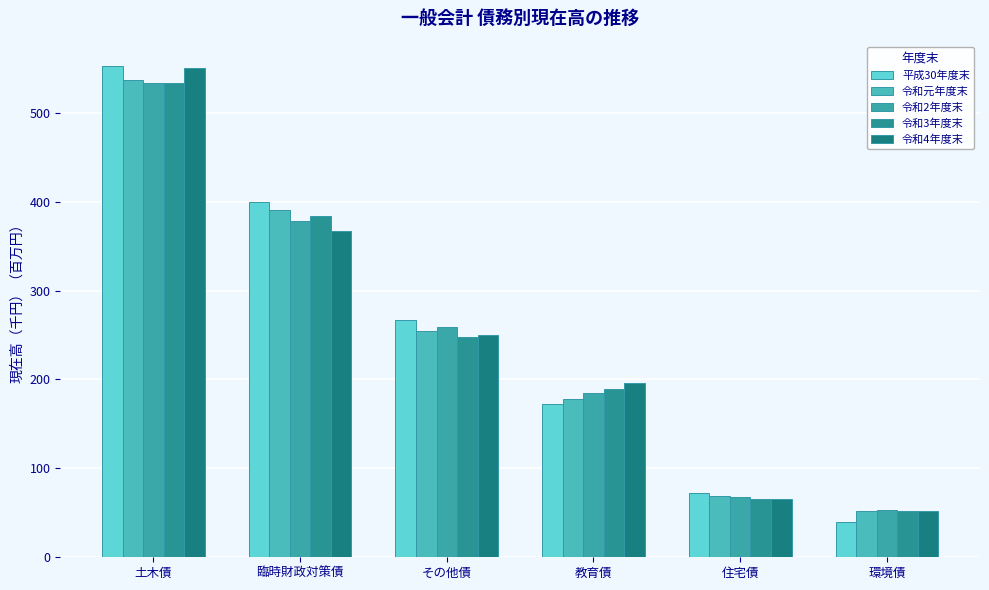

Is the value of 令和3年度末 at 環境債 greater than the value of 令和4年度末 at その他債?

No